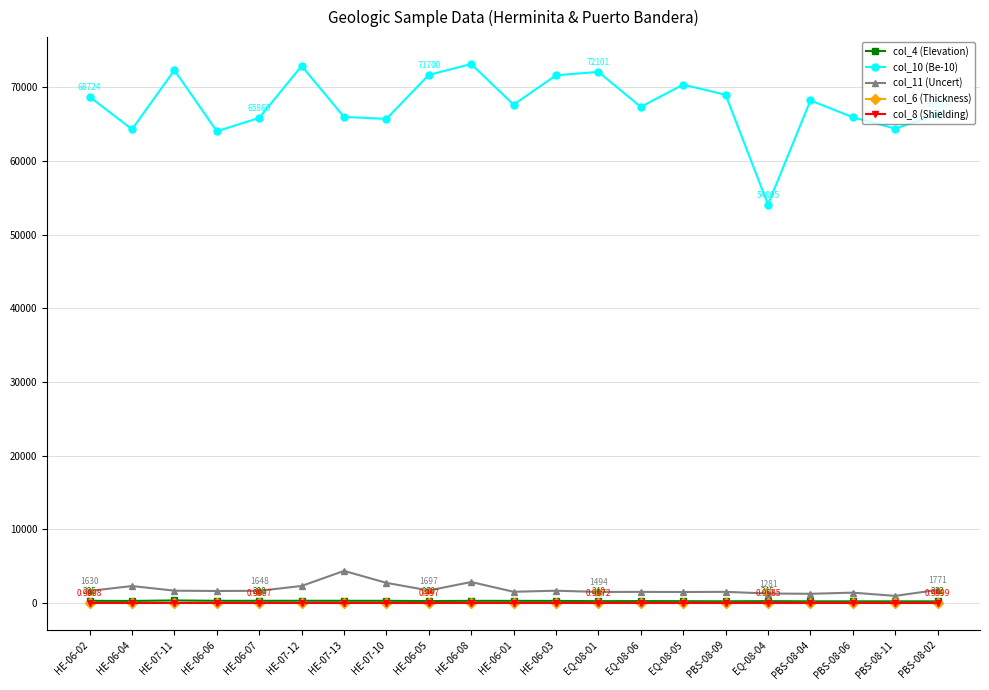

True or false: col_6 (Thickness) has more than 1 points higher than both neighbors.

True